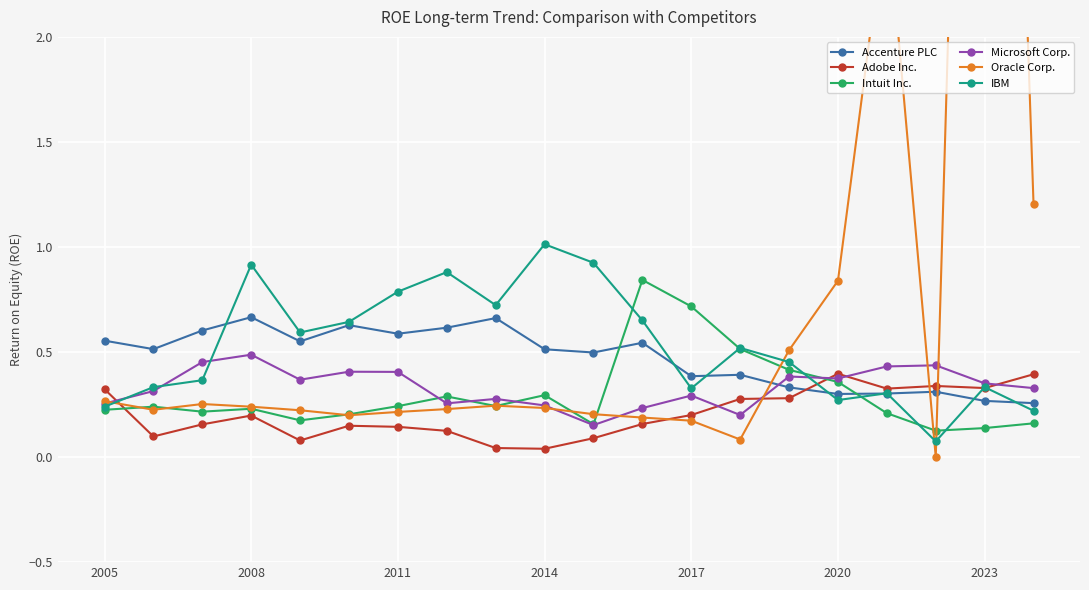

The value of Microsoft Corp. at 8 is 0.1. True or false?

False